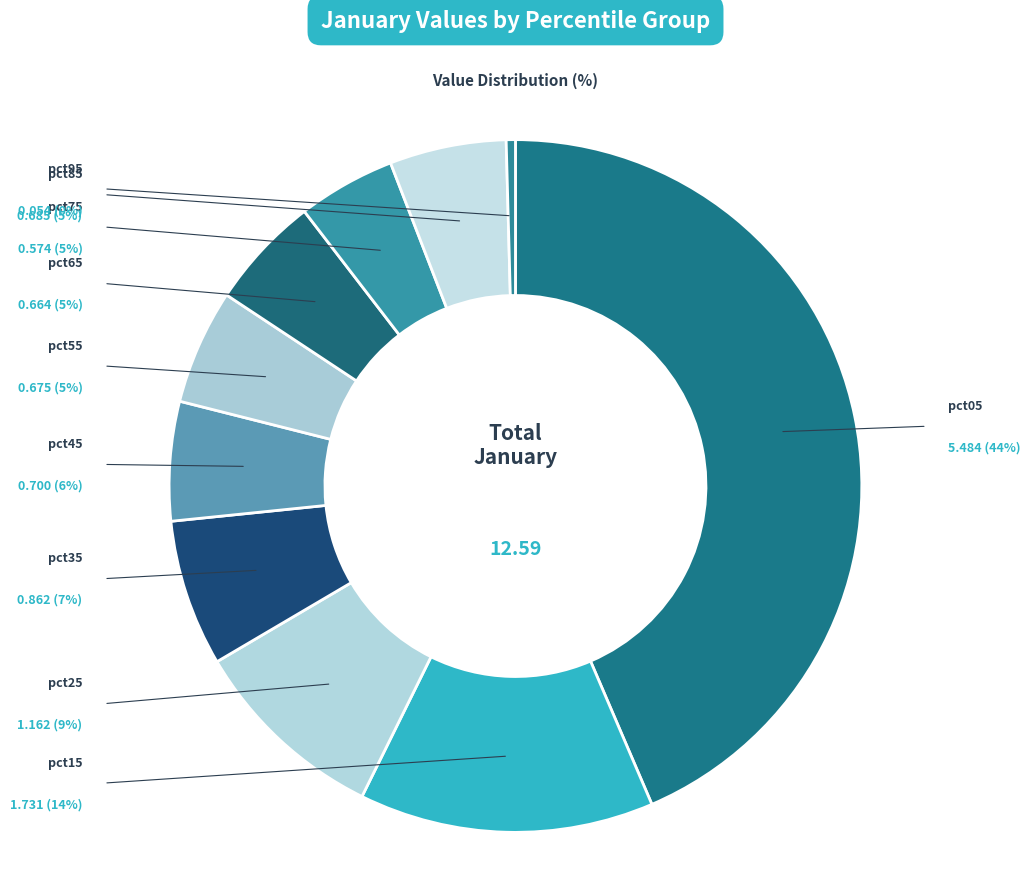

To the nearest percent, what is the average slice percentage?

10%